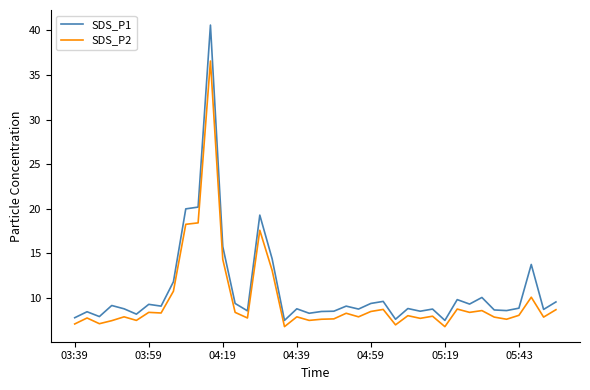

True or false: SDS_P2 and SDS_P1 intersect in this chart.

False